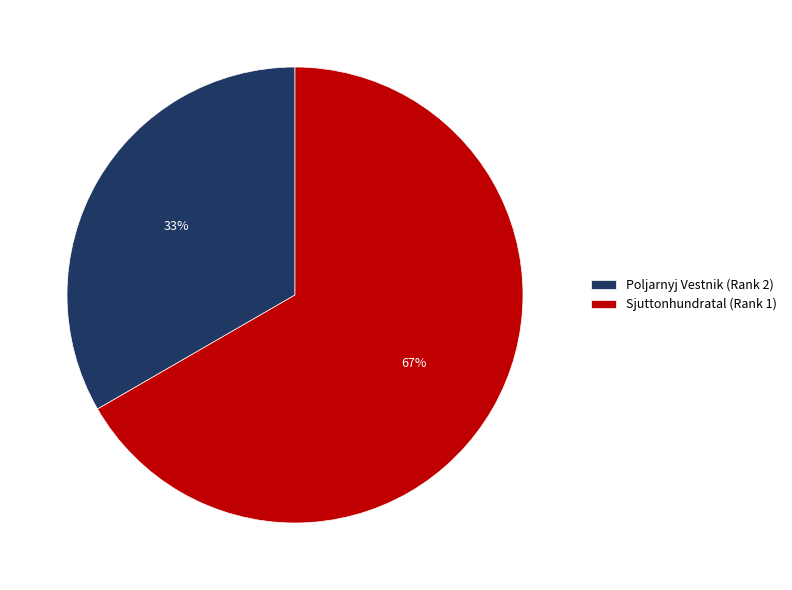

Is it true that Sjuttonhundratal (Rank 1) is 67% of the pie?

True